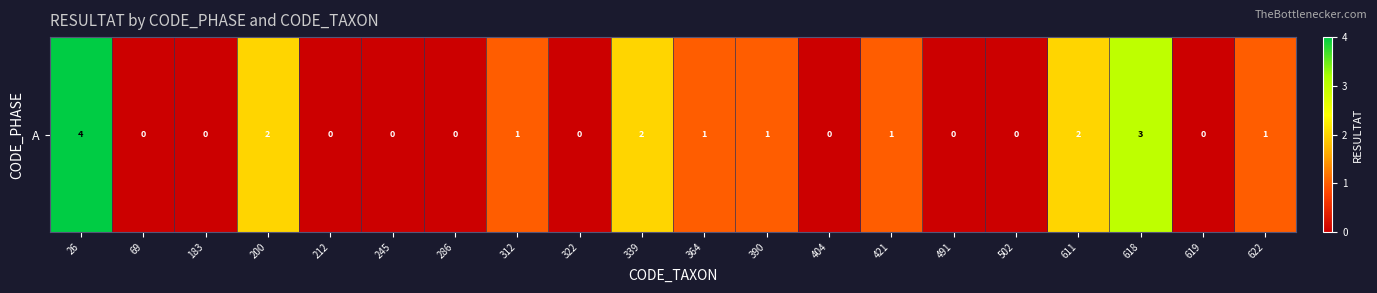

What is the sum of all values?

18